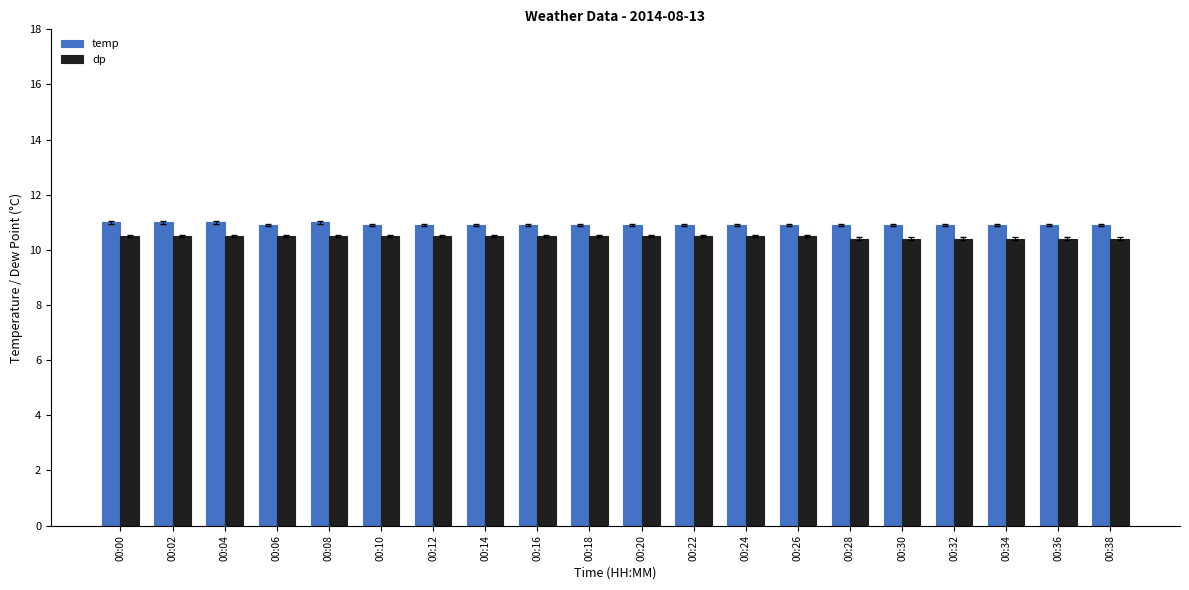

Is it true that temp equals 11.0 at 00:08?

True